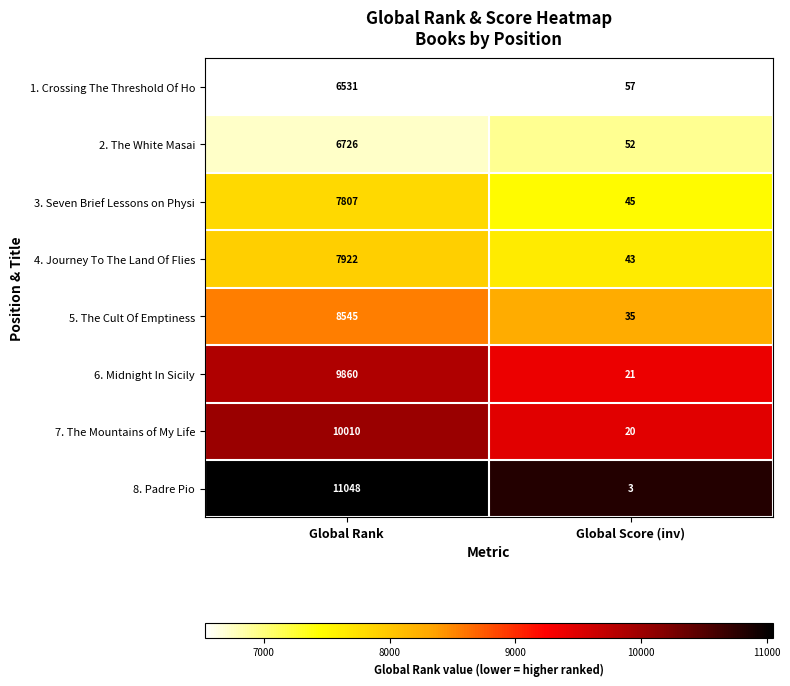

List the labels in order of 6. Midnight In Sicily value, largest first.

Global Rank, Global Score (inv)